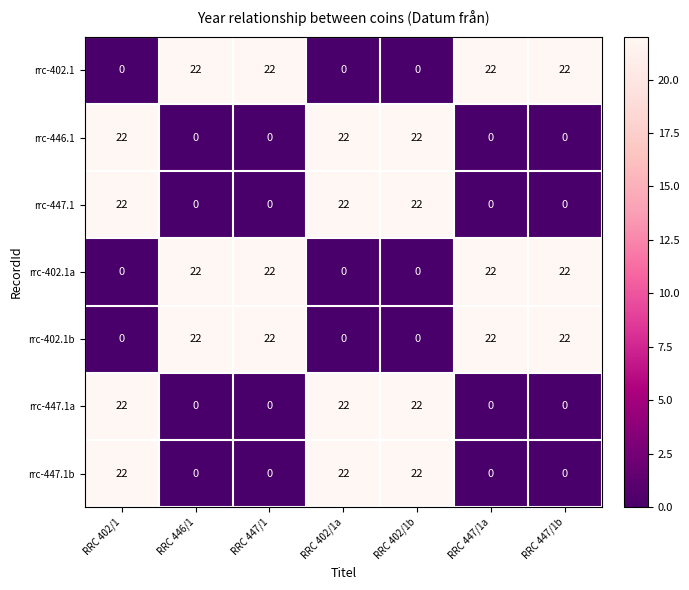

The rrc-447.1 series shows 0 at RRC 447/1. True or false?

True